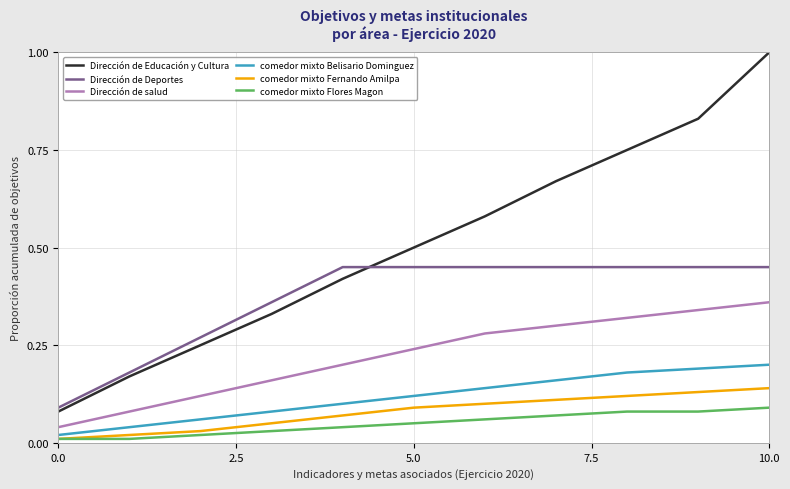

List the series in order of their peak value, highest first.

Dirección de Educación y Cultura, Dirección de Deportes, Dirección de salud, comedor mixto Belisario Dominguez, comedor mixto Fernando Amilpa, comedor mixto Flores Magon